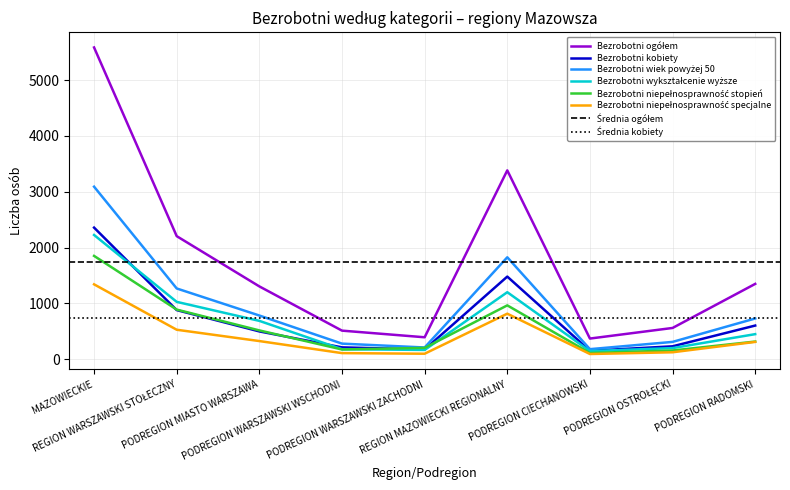

Reading left to right, transcribe all the data shown in this chart.

Bezrobotni ogółem: 5587	2204	1303	510	391	3383	368	558	1348
Bezrobotni kobiety: 2357	878	496	210	172	1479	149	229	601
Bezrobotni wiek powyżej 50: 3091	1266	781	277	208	1825	178	308	728
Bezrobotni wykształcenie wyższe: 2225	1026	685	177	164	1199	143	197	447
Bezrobotni niepełnosprawność stopień: 1850	887	514	172	201	963	109	154	314
Bezrobotni niepełnosprawność specjalne: 1340	526	323	107	96	814	91	122	308